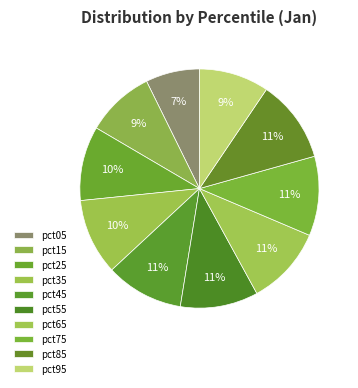

How many segments does this pie chart have?

10